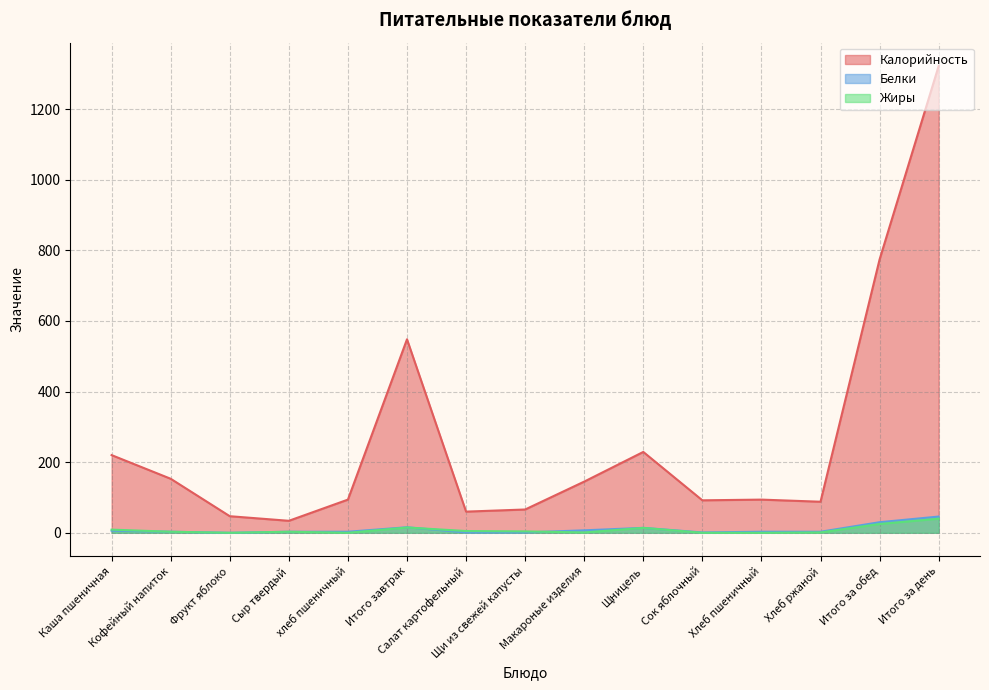

What is the spread (max minus min) of values at Макароные изделия?

144.0